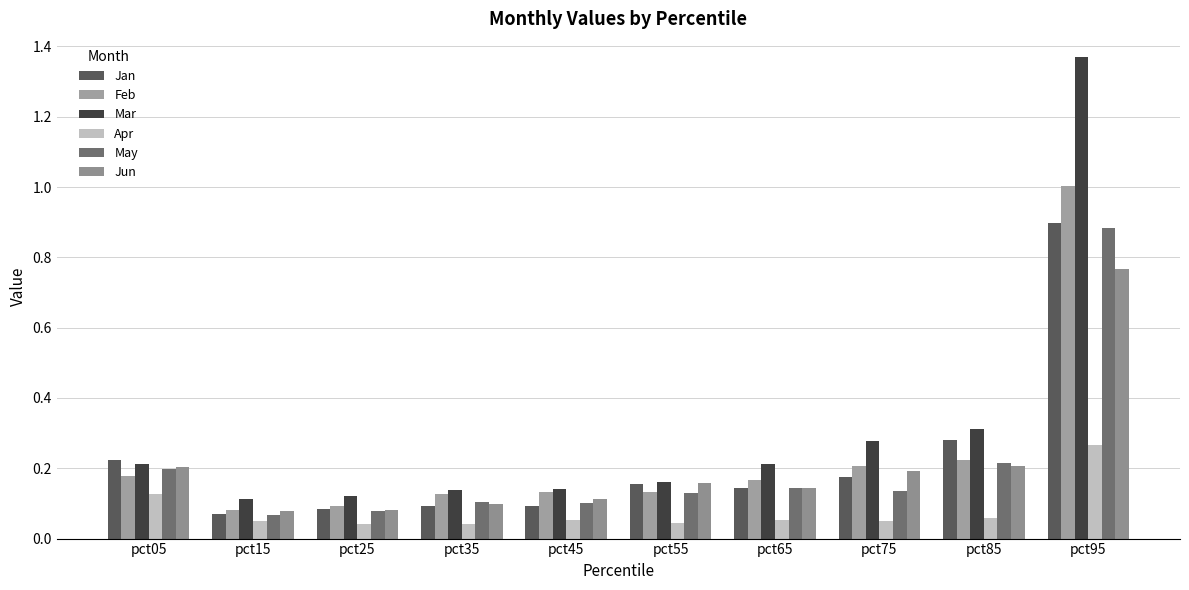

What is the difference between the maximum and minimum values in the Apr series?

0.2